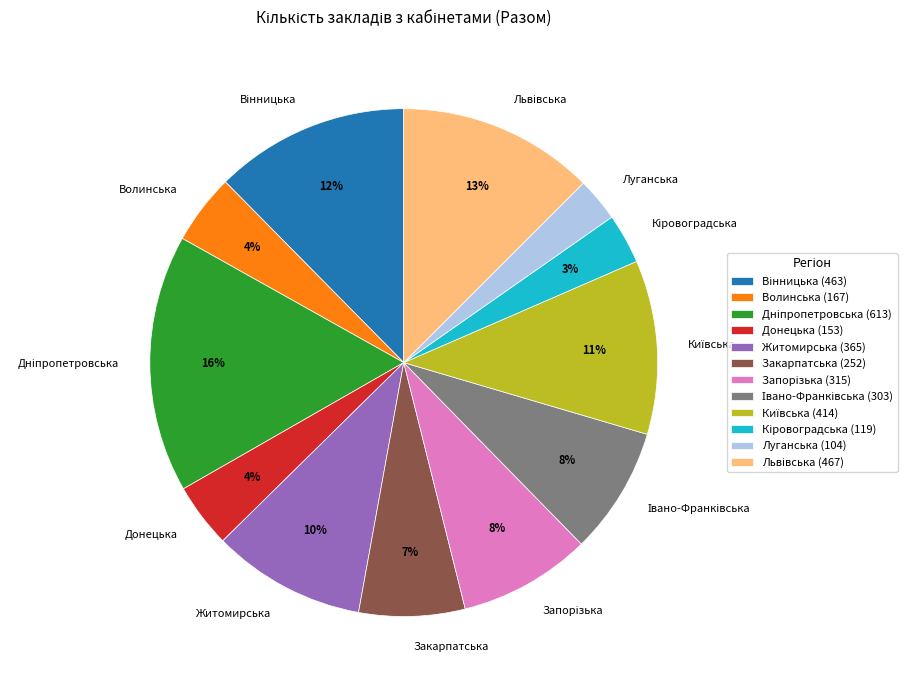

To the nearest percent, what percentage of the pie is Луганська?

3%